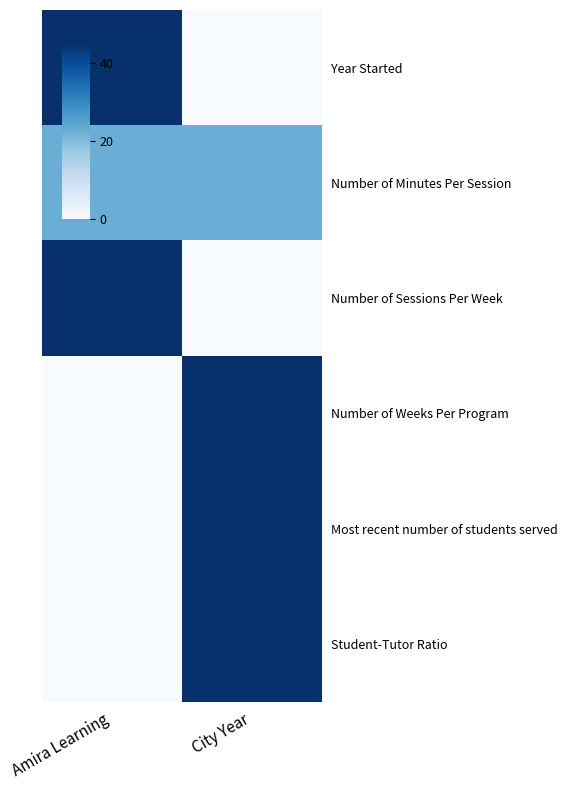

At how many categories does at least one series exceed 41?

2